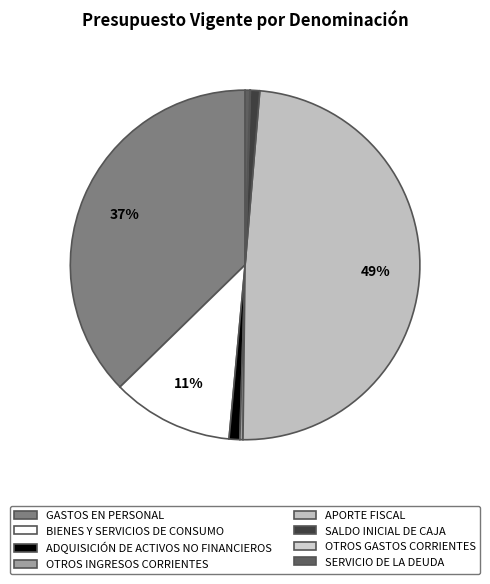

To the nearest percent, what is the average slice percentage?

12%